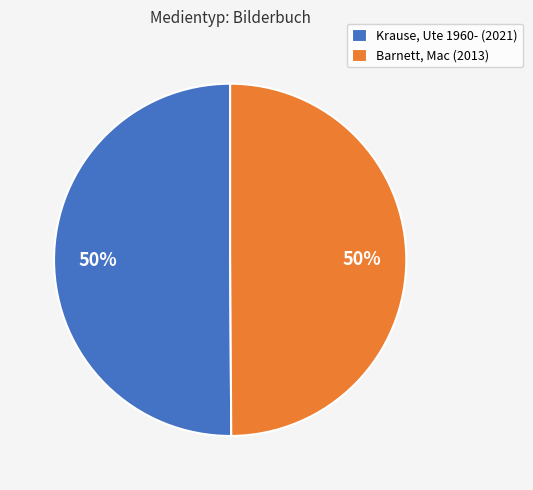

Count the number of slices in the pie.

2